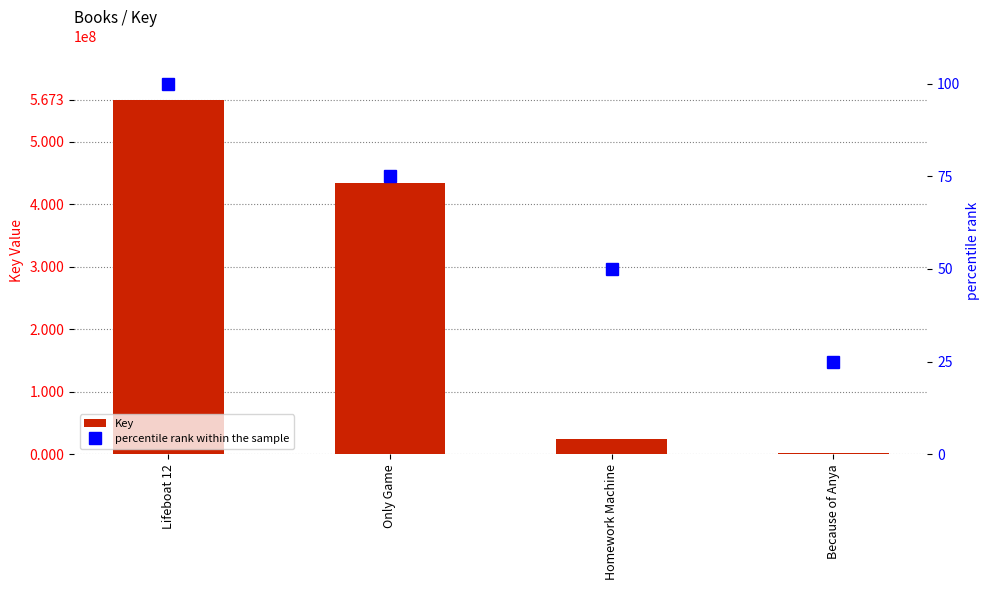

How many groups of bars are there?

4